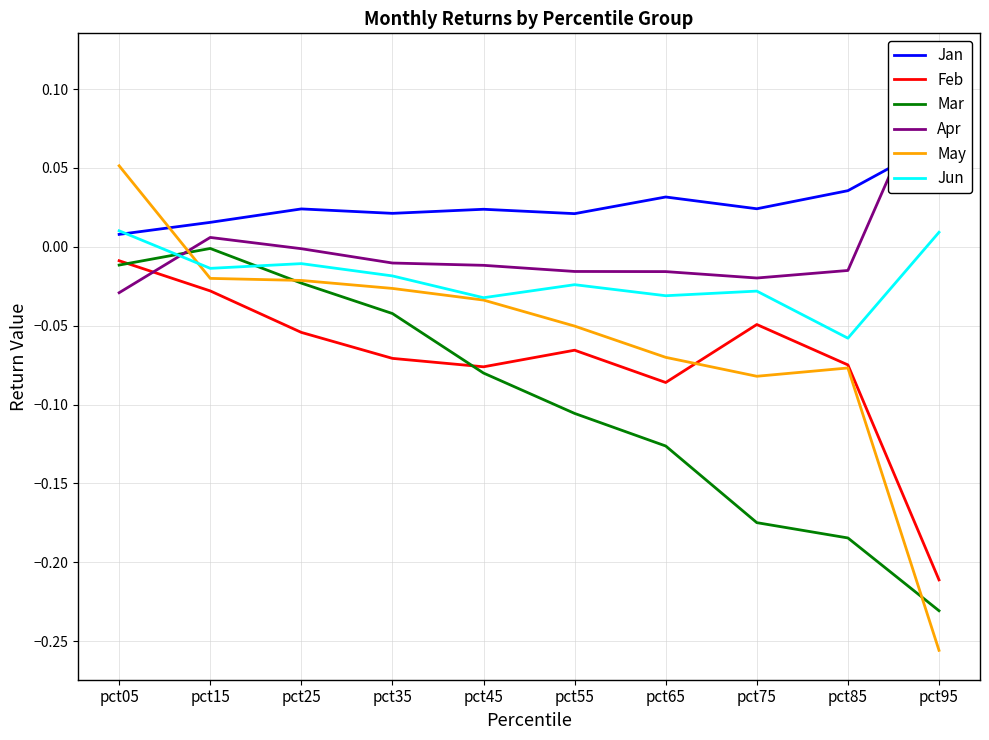

True or false: Feb has a value of -0.0 at pct15.

True